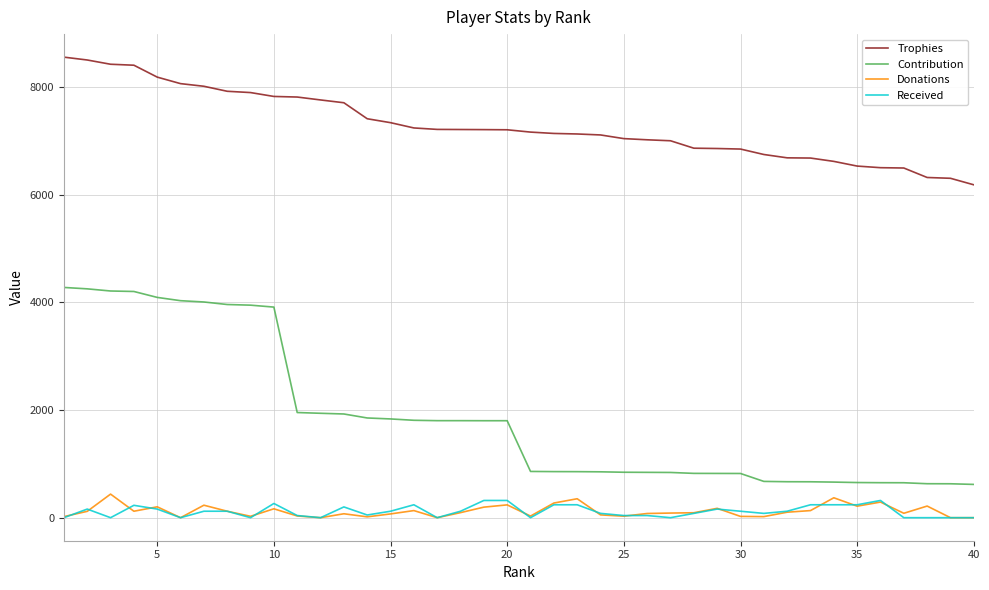

What is the maximum value for Contribution?

4276